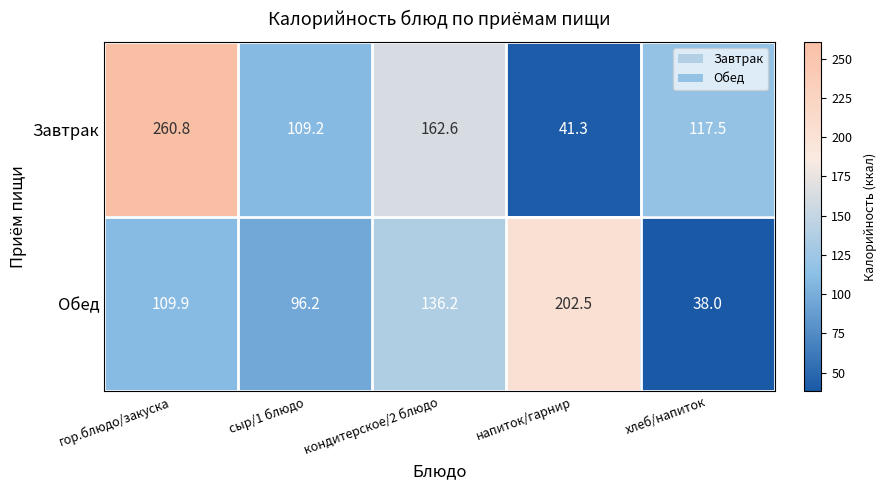

Reading right to left, transcribe all the data shown in this chart.

Завтрак: хлеб/напиток=117.5	напиток/гарнир=41.3	кондитерское/2 блюдо=162.6	сыр/1 блюдо=109.2	гор.блюдо/закуска=260.8
Обед: хлеб/напиток=38.0	напиток/гарнир=202.5	кондитерское/2 блюдо=136.2	сыр/1 блюдо=96.2	гор.блюдо/закуска=109.9